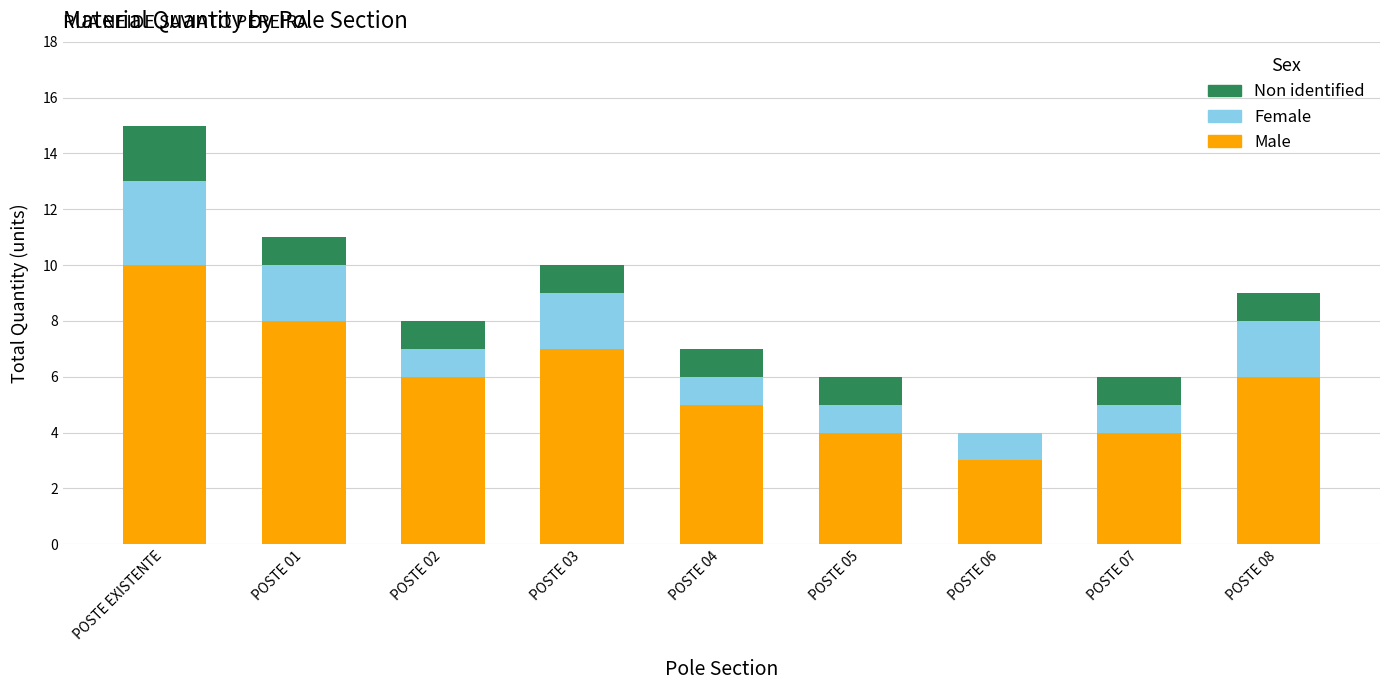

What is the maximum value for Male?

10